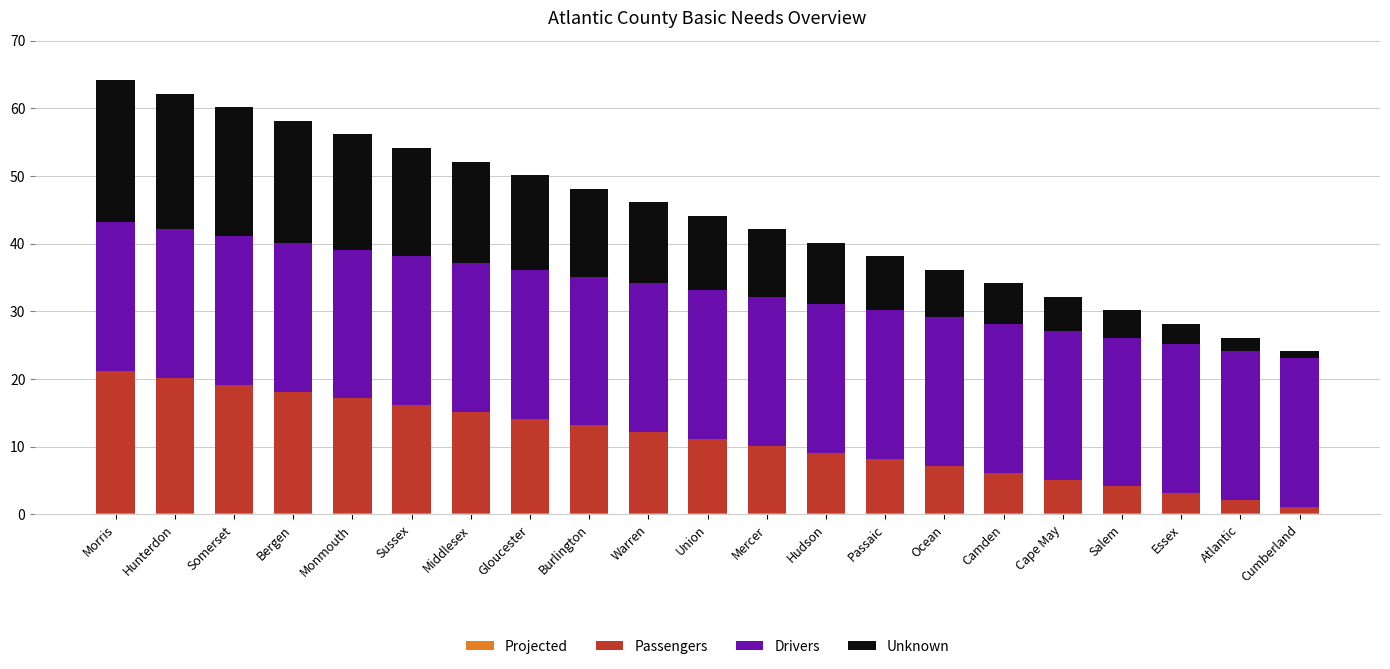

How many bars are there in total?

21